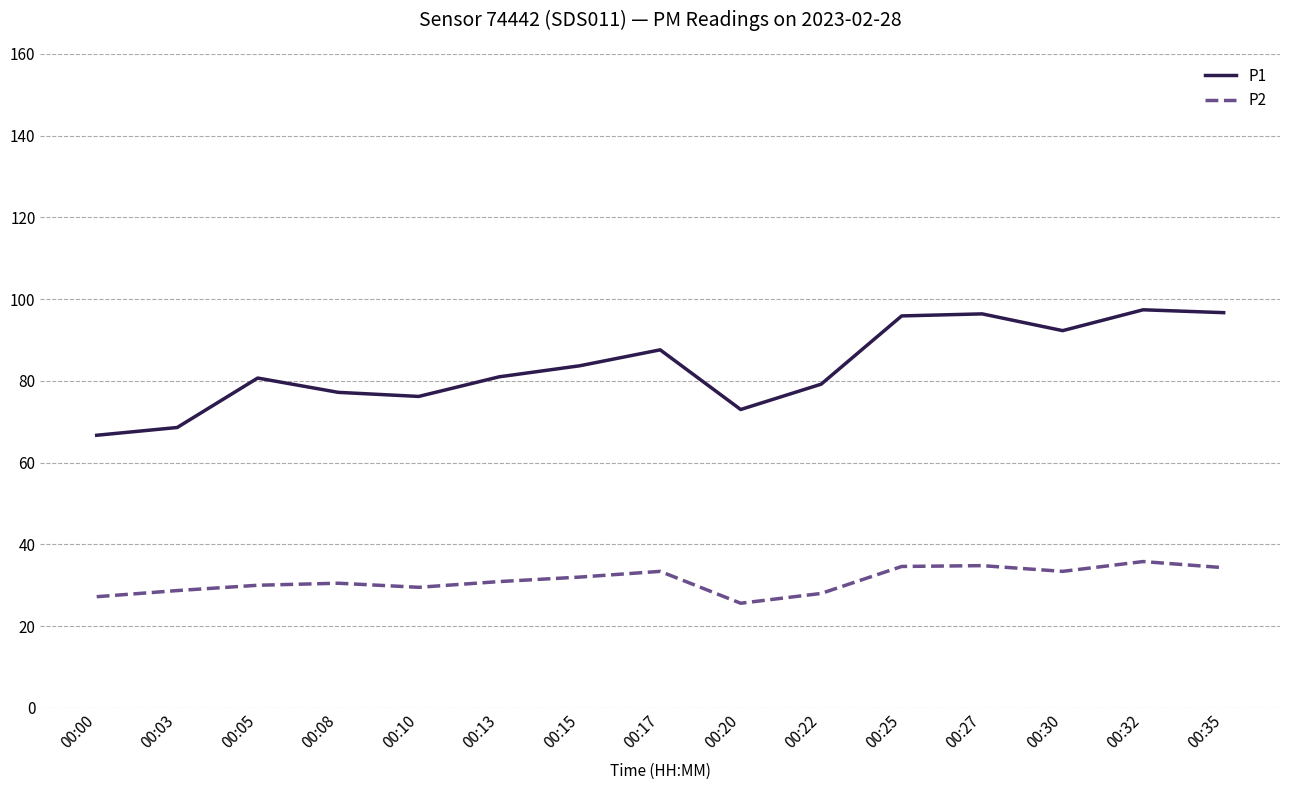

At which label does P2 reach its minimum?

00:20